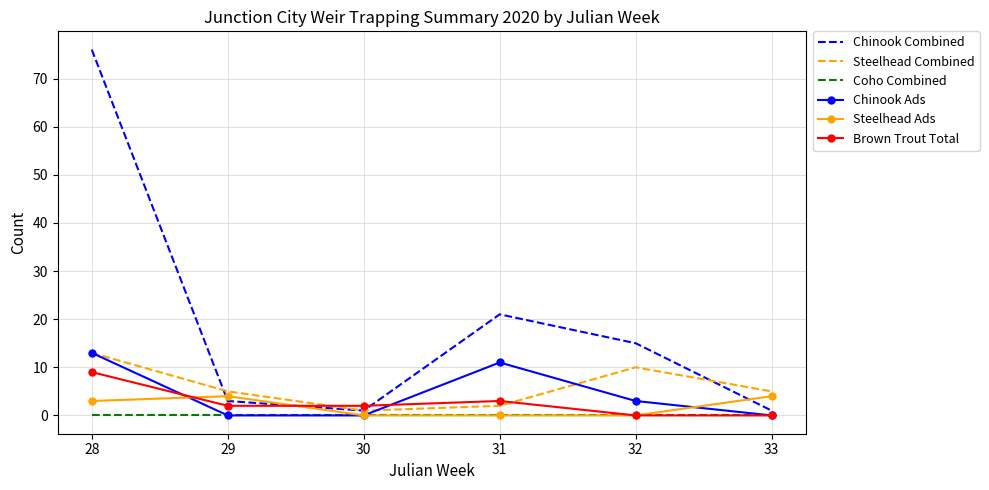

What is the maximum value shown in the chart?

76